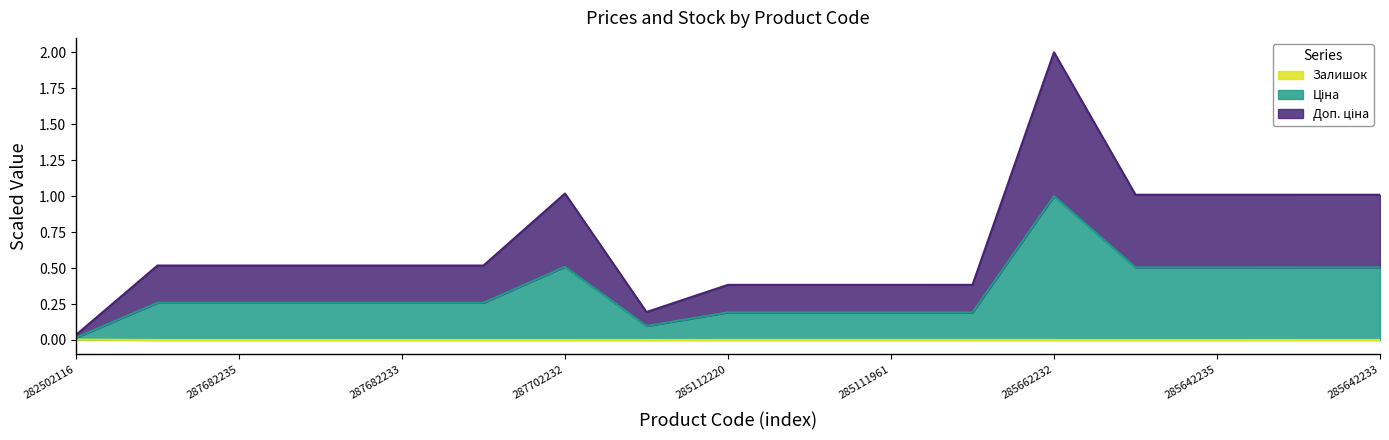

True or false: Залишок and Ціна cross at least once.

False